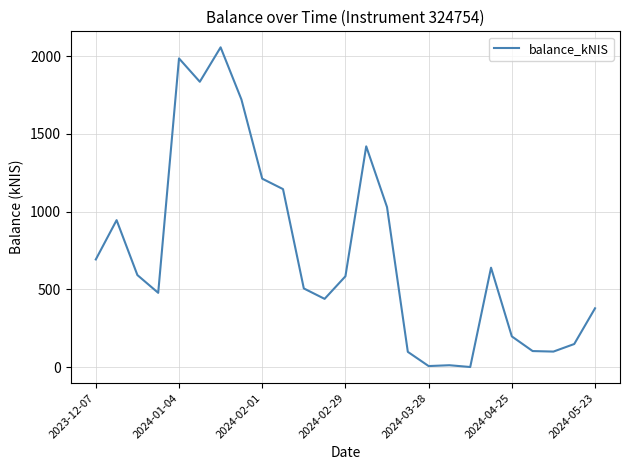

What is the greatest value displayed?

2056.8